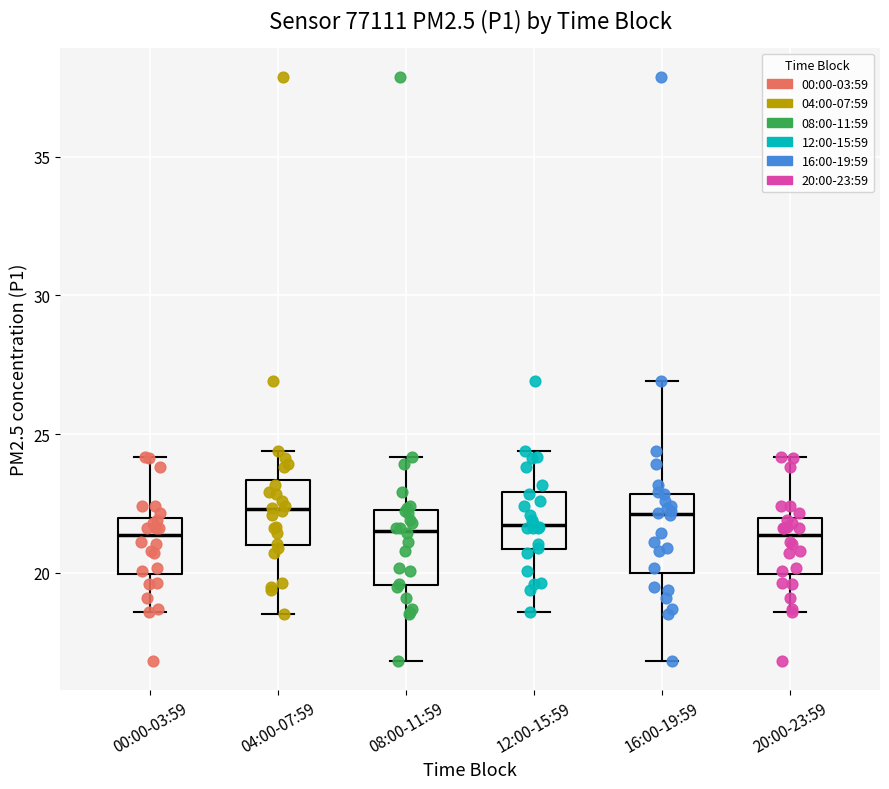

Where does the median line of the box for 04:00-07:59 sit on the y-axis? The values are not printed on the chart, so give them approximately, as read against the axis.

22.5